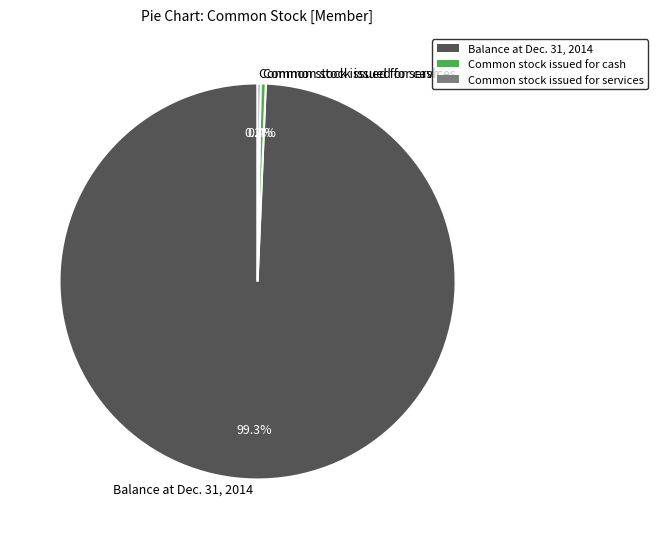

Do Balance at Dec. 31, 2014 and Common stock issued for cash together represent more than half of the pie?

Yes